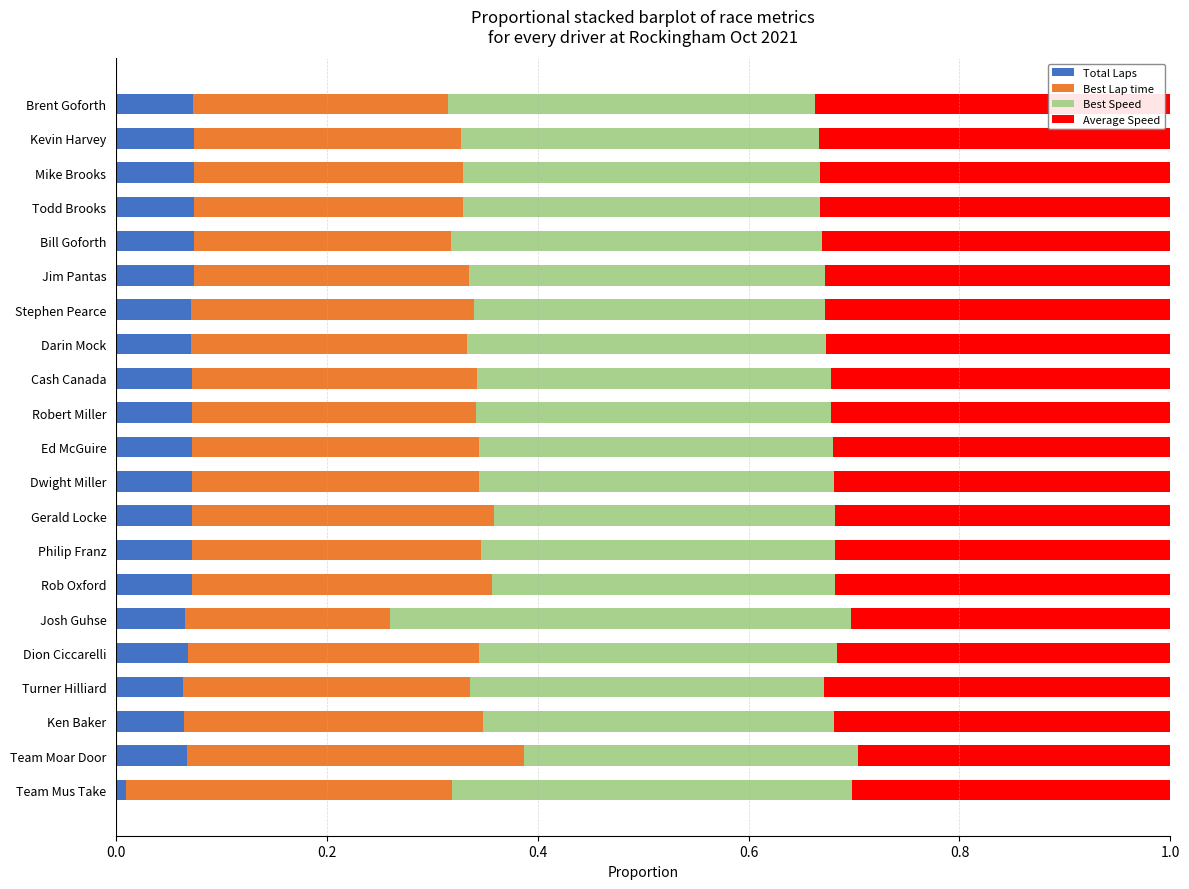

The value of Total Laps at Team Mus Take is 0.0. True or false?

True